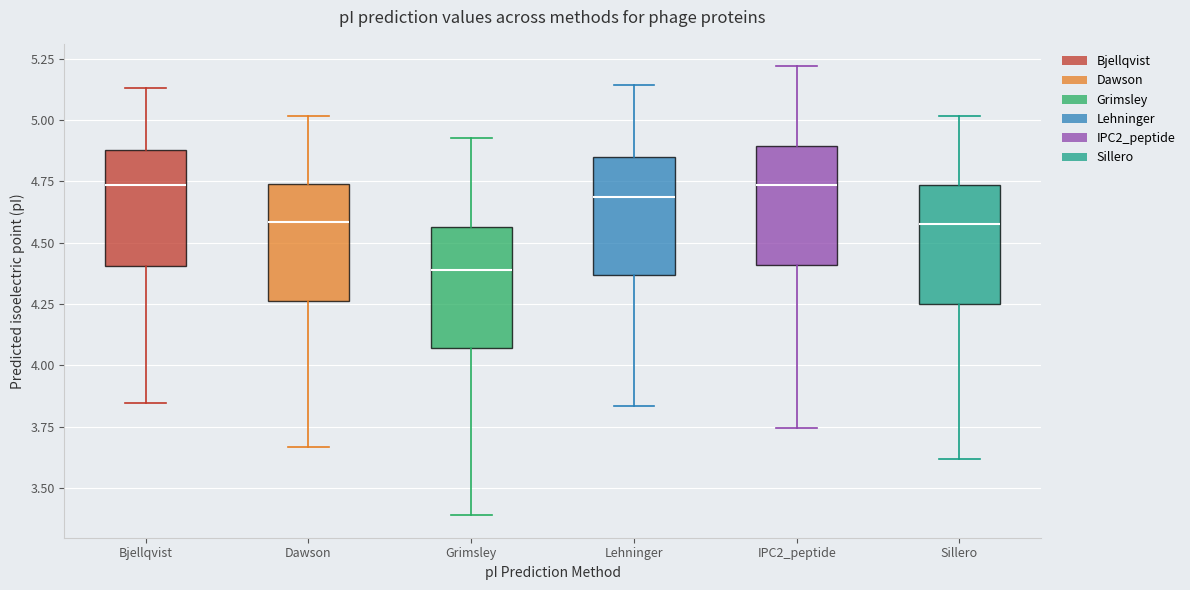

Where does the upper whisker of the box for Grimsley end on the y-axis? The values are not printed on the chart, so give them approximately, as read against the axis.

4.95